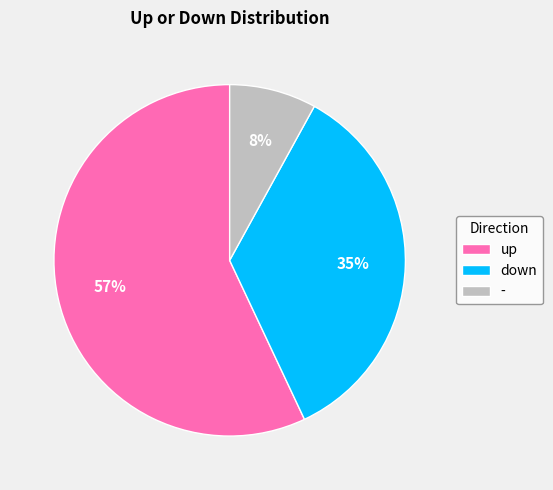

What percentage is the down slice, to the nearest percent?

35%